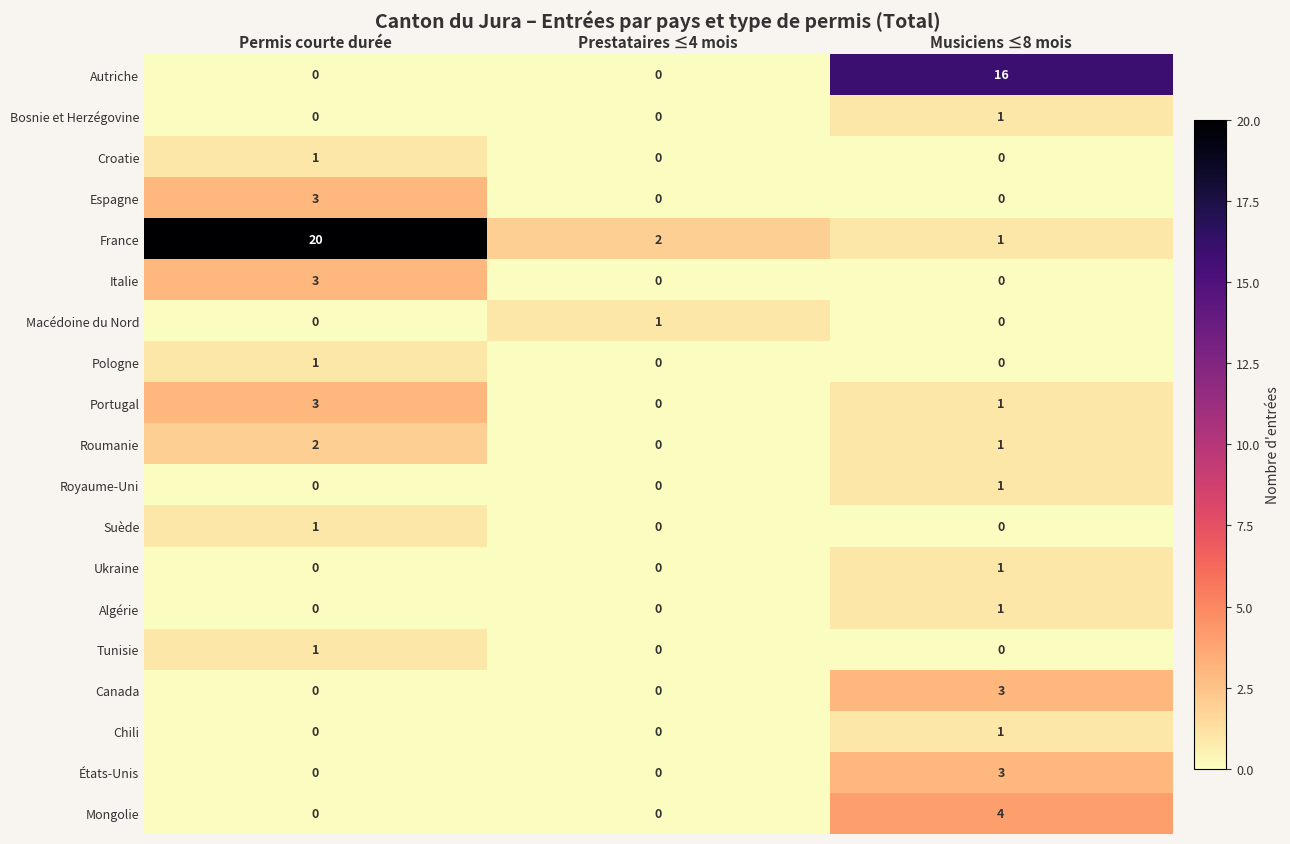

What is the sum of the Portugal values at Permis courte durée and Prestataires ≤4 mois?

3